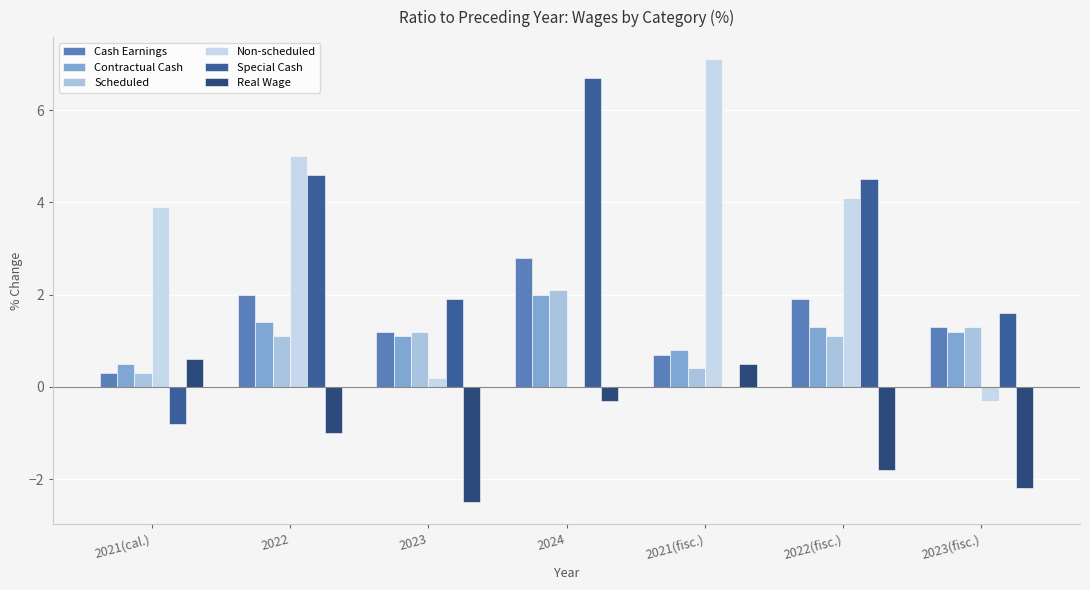

The value of Contractual Cash at 2023(fisc.) is 0.3. True or false?

False